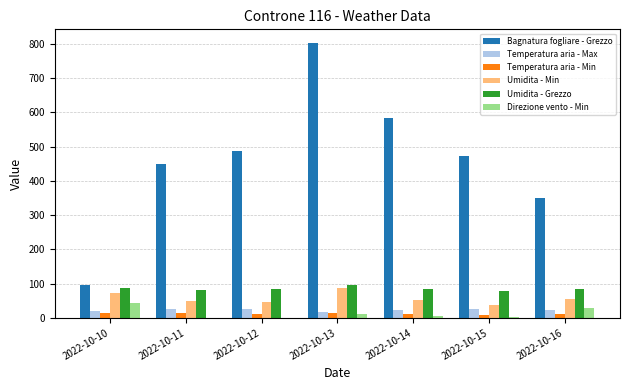

Which series has the largest total across all categories?

Bagnatura fogliare - Grezzo